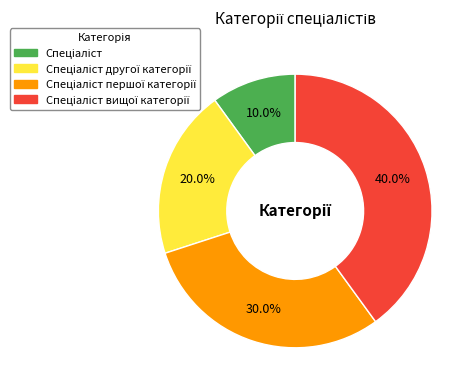

Does any single category account for the majority?

No